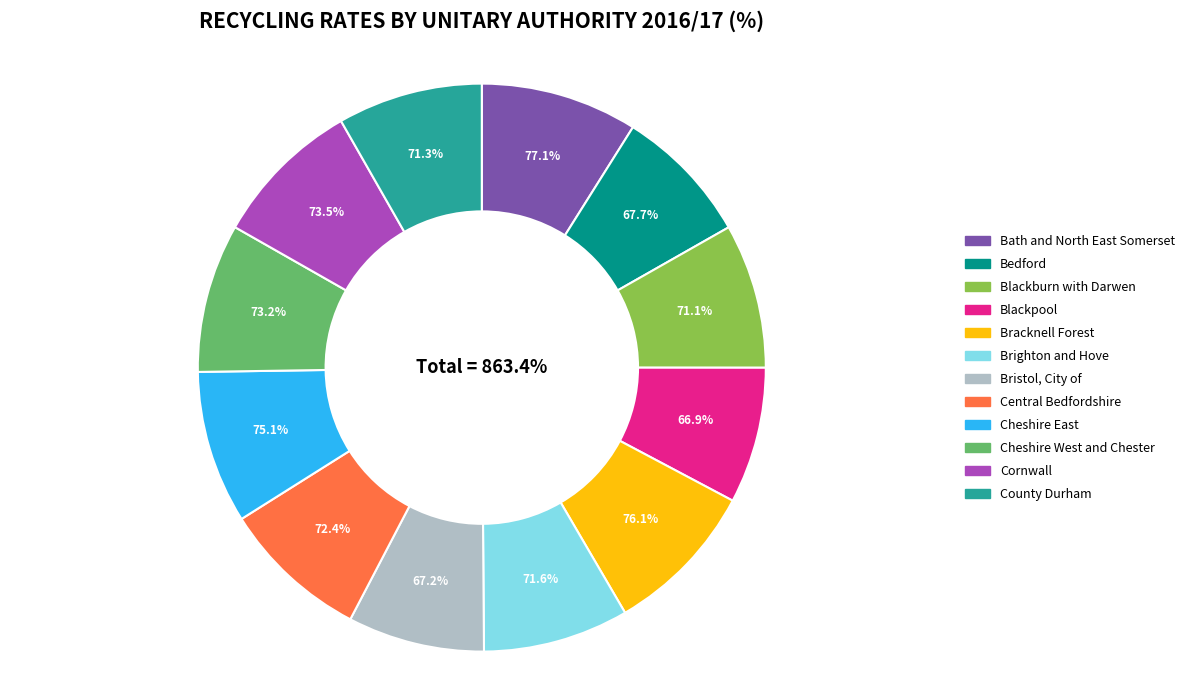

Between Bath and North East Somerset and Blackburn with Darwen, which is larger?

Bath and North East Somerset